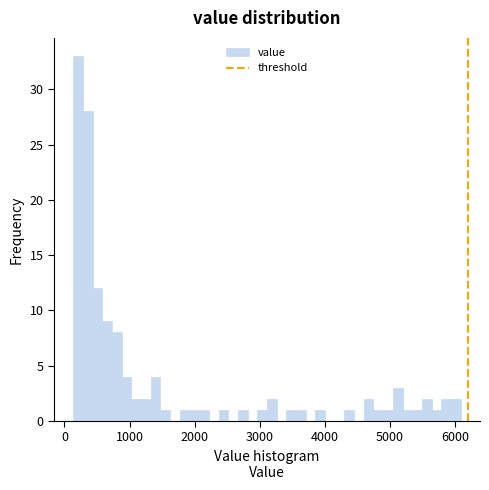

Around what value on the x-axis is the tallest bar? Give the approximate position of its centre, as read against the axis.

200